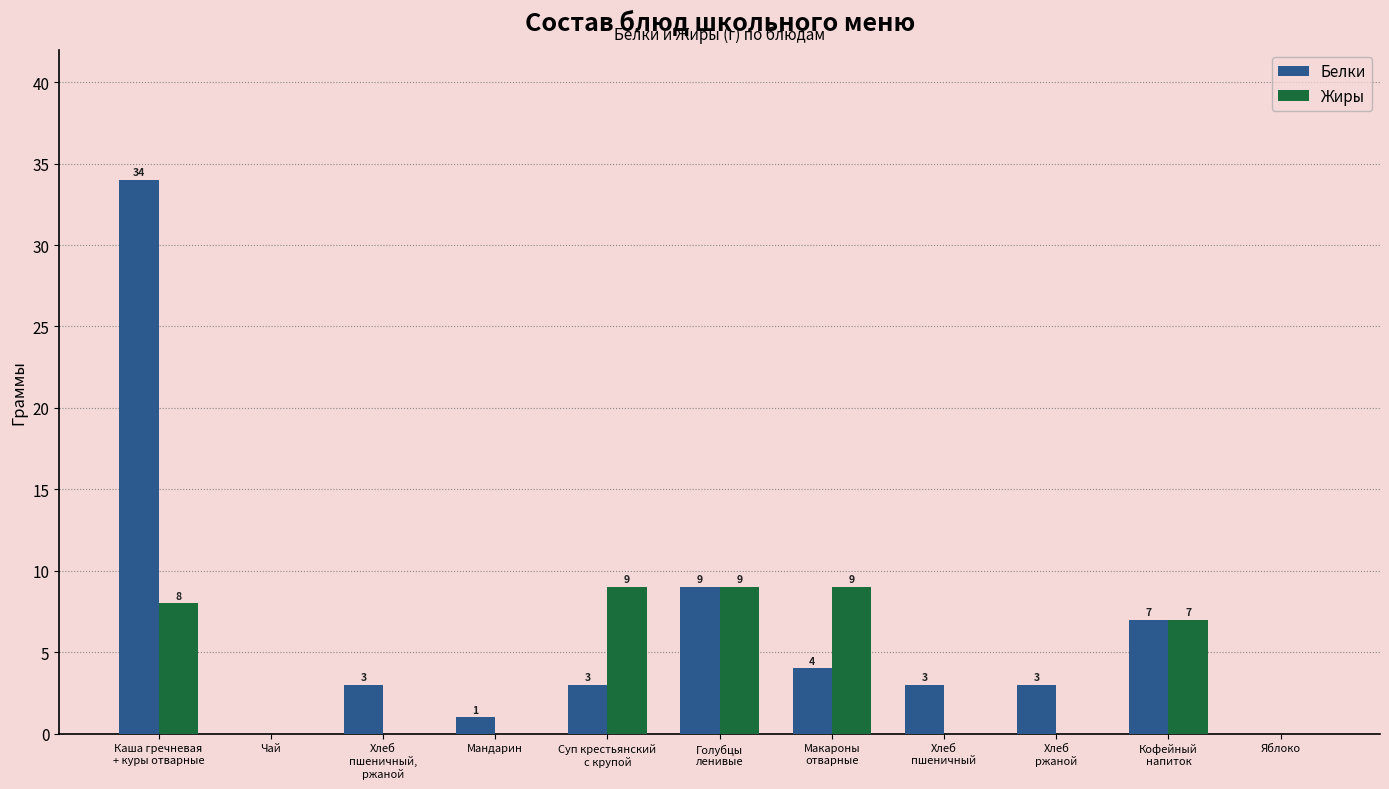

Reading right to left, list all the values displayed in this chart.

Белки: Яблоко=0	Кофейный
напиток=7	Хлеб
ржаной=3	Хлеб
пшеничный=3	Макароны
отварные=4	Голубцы
ленивые=9	Суп крестьянский
с крупой=3	Мандарин=1	Хлеб
пшеничный,
ржаной=3	Чай=0	Каша гречневая
+ куры отварные=34
Жиры: Яблоко=0	Кофейный
напиток=7	Хлеб
ржаной=0	Хлеб
пшеничный=0	Макароны
отварные=9	Голубцы
ленивые=9	Суп крестьянский
с крупой=9	Мандарин=0	Хлеб
пшеничный,
ржаной=0	Чай=0	Каша гречневая
+ куры отварные=8